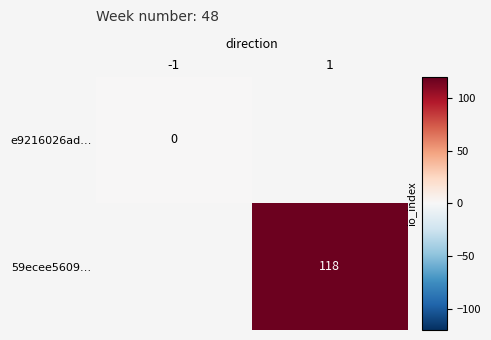

The value of 59ecee5609… at 1 is 154. True or false?

False